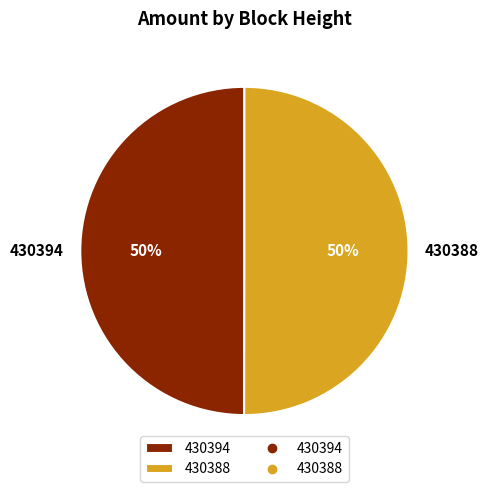

Is it true that 430394 is 36% of the pie?

False